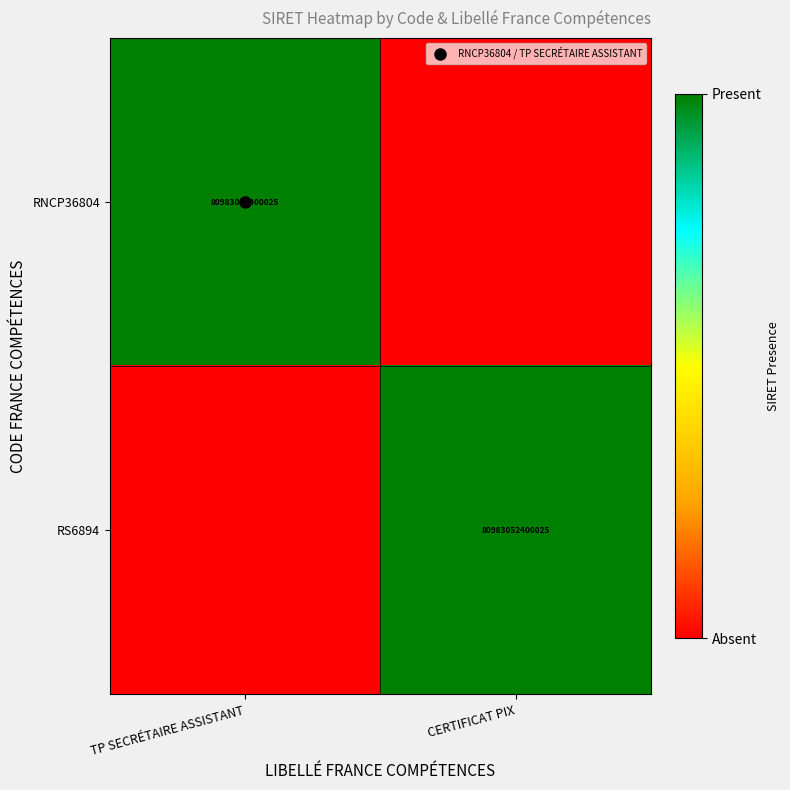

Rank the series at TP SECRÉTAIRE ASSISTANT from highest to lowest value.

RNCP36804, RS6894